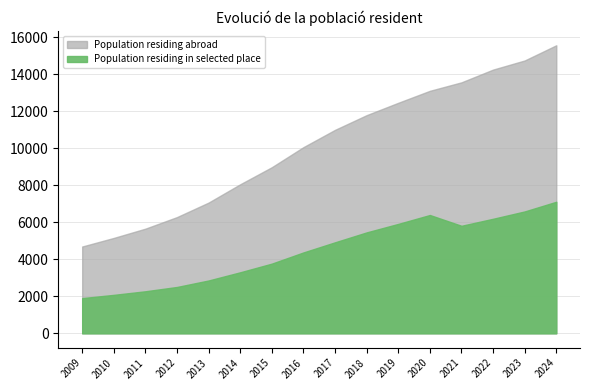

What is the difference between the Population residing abroad values at 2018 and 2020?

1315